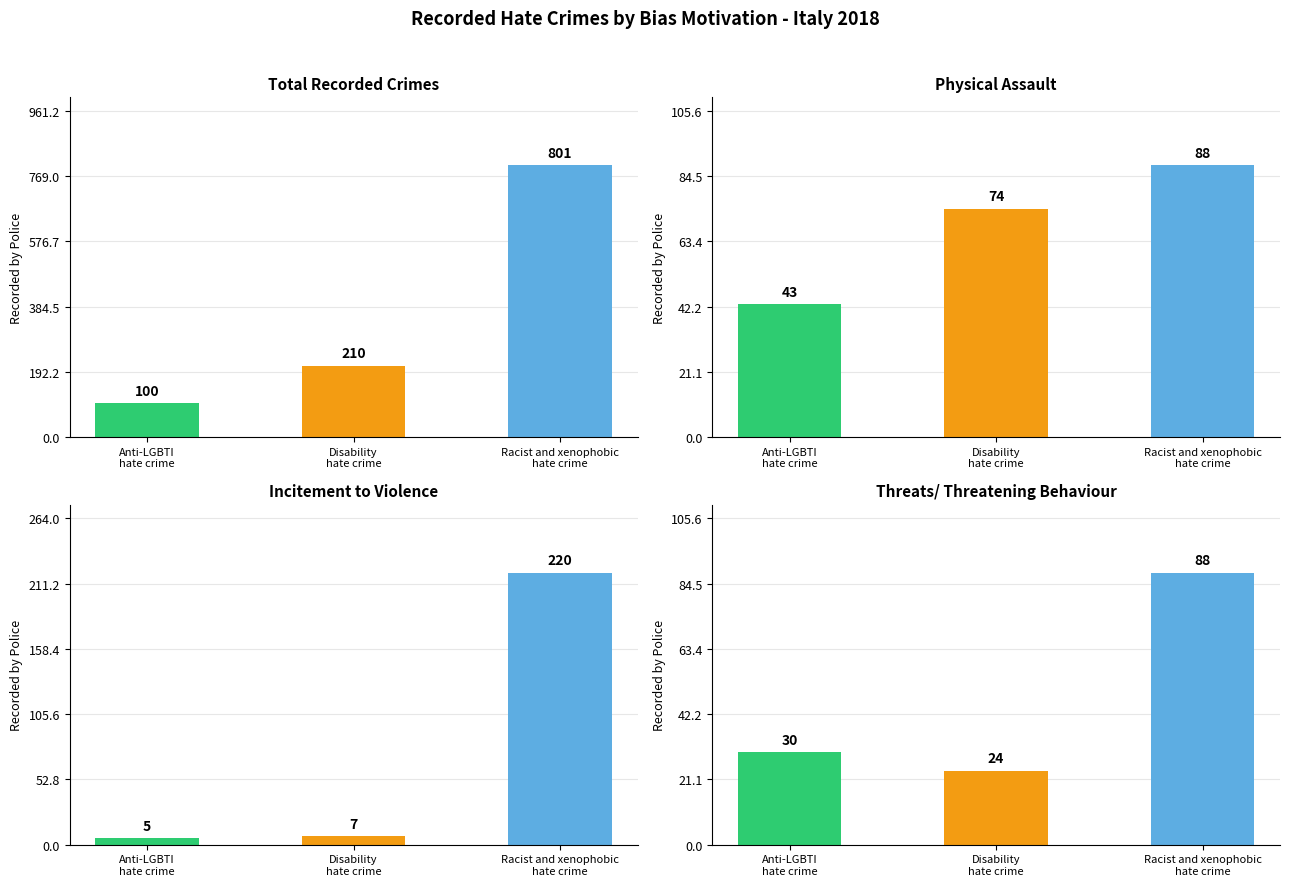

Which series has the widest spread of values?

Total Recorded Crimes